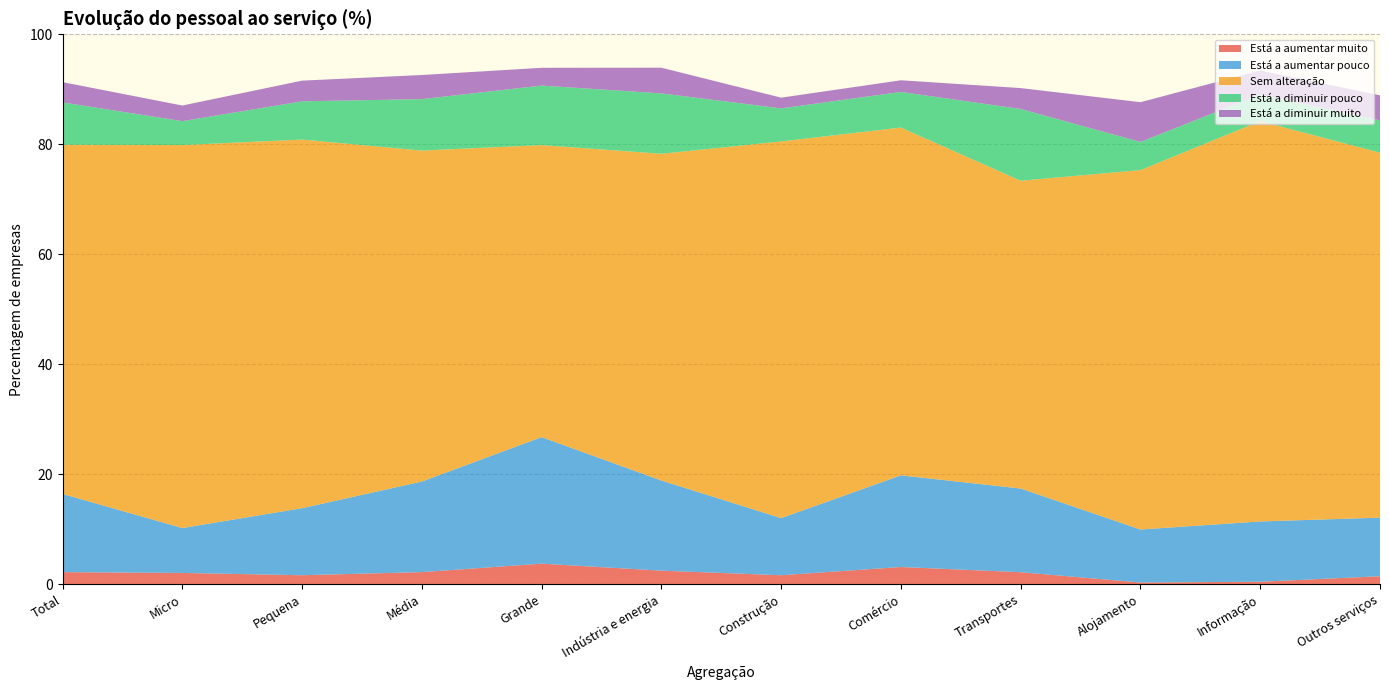

Reading right to left, extract all data points from this chart.

Está a aumentar muito: Outros serviços=1.4	Informação=0.4	Alojamento=0.3	Transportes=2.2	Comércio=3.1	Construção=1.6	Indústria e energia=2.5	Grande=3.7	Média=2.2	Pequena=1.6	Micro=2.0	Total=2.2
Está a aumentar pouco: Outros serviços=10.7	Informação=11.0	Alojamento=9.6	Transportes=15.2	Comércio=16.7	Construção=10.4	Indústria e energia=16.4	Grande=23.0	Média=16.5	Pequena=12.2	Micro=8.2	Total=14.2
Sem alteração: Outros serviços=66.4	Informação=72.8	Alojamento=65.4	Transportes=56.0	Comércio=63.3	Construção=68.5	Indústria e energia=59.4	Grande=53.1	Média=60.2	Pequena=67.0	Micro=69.7	Total=63.5
Está a diminuir pouco: Outros serviços=5.9	Informação=4.8	Alojamento=5.1	Transportes=13.0	Comércio=6.5	Construção=6.0	Indústria e energia=11.0	Grande=10.8	Média=9.4	Pequena=7.0	Micro=4.3	Total=7.7
Está a diminuir muito: Outros serviços=4.6	Informação=4.4	Alojamento=7.2	Transportes=3.8	Comércio=2.1	Construção=1.9	Indústria e energia=4.7	Grande=3.2	Média=4.4	Pequena=3.8	Micro=2.8	Total=3.7